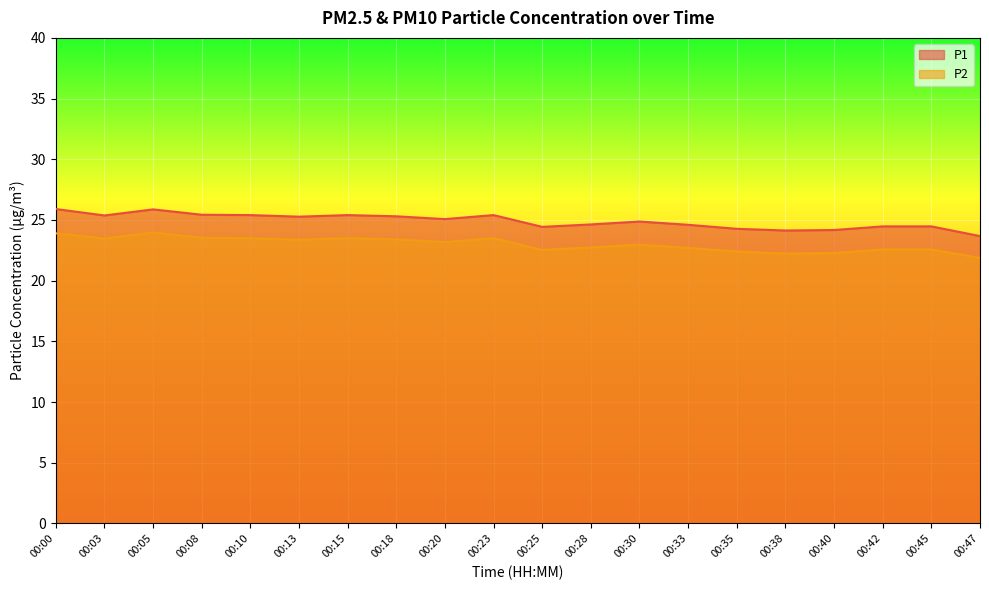

At how many categories does at least one series exceed 24?

19